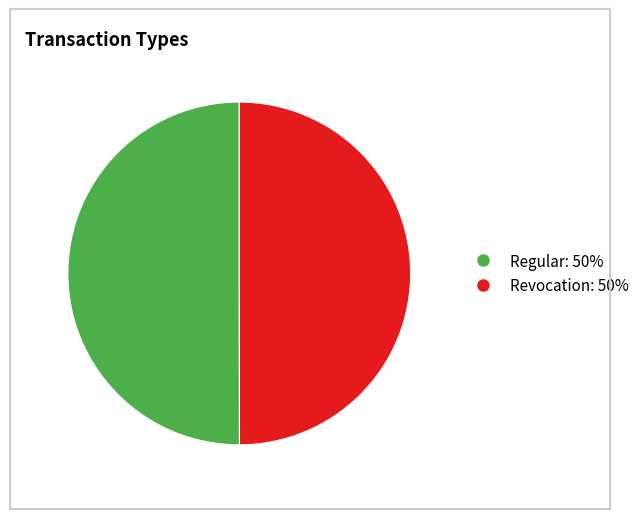

What is the ratio of the value at Revocation to the value at Regular?

1.0